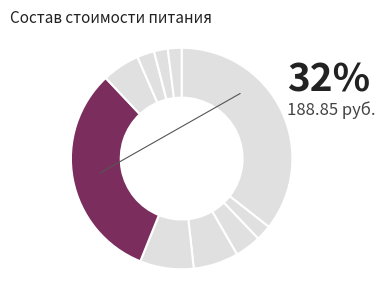

The Хлеб пшеничный slice represents 2% of the pie. True or false?

True